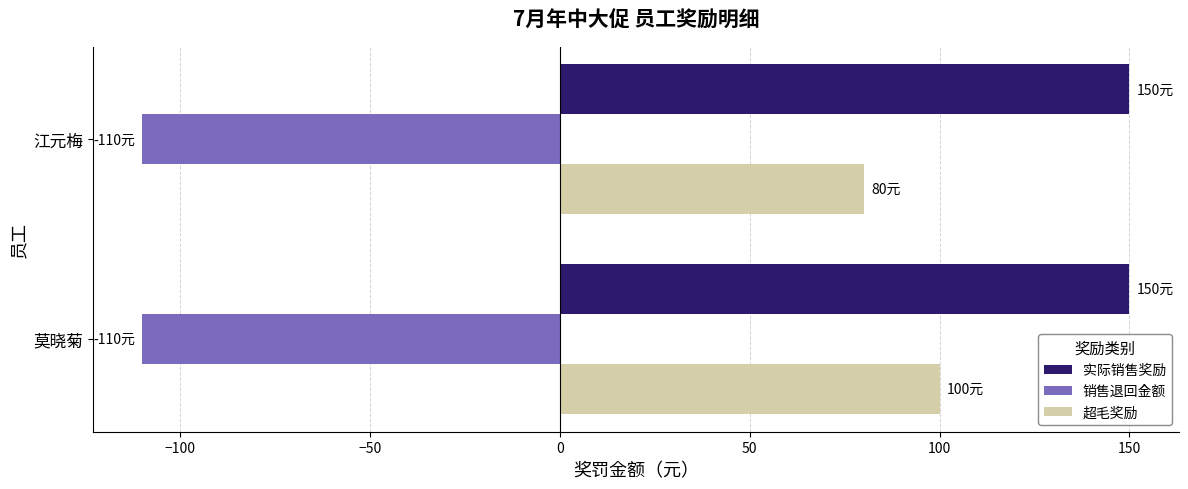

What is the difference between the highest and lowest values at 江元梅?

260